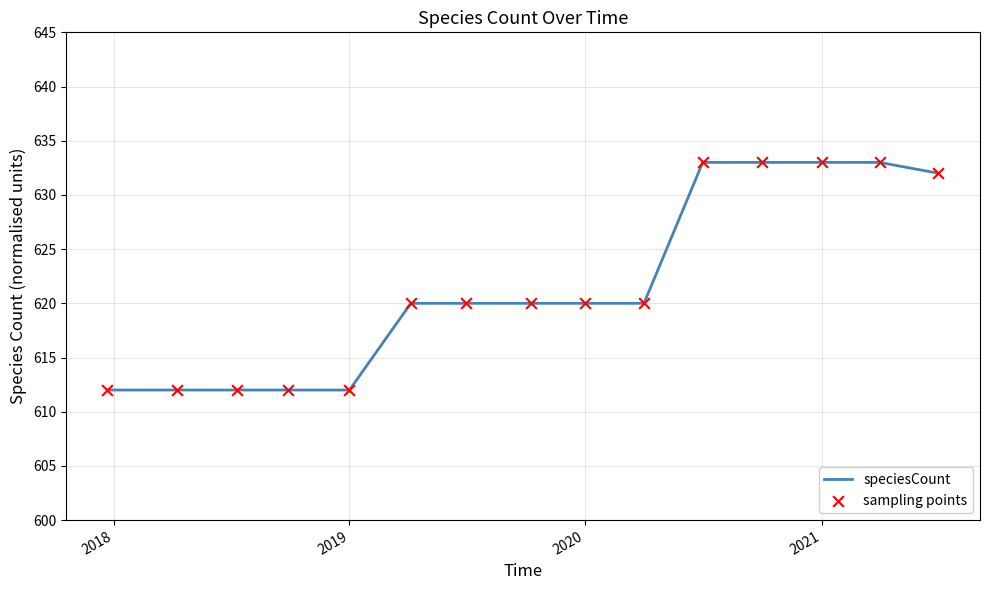

What is the difference between the maximum and minimum values?

21